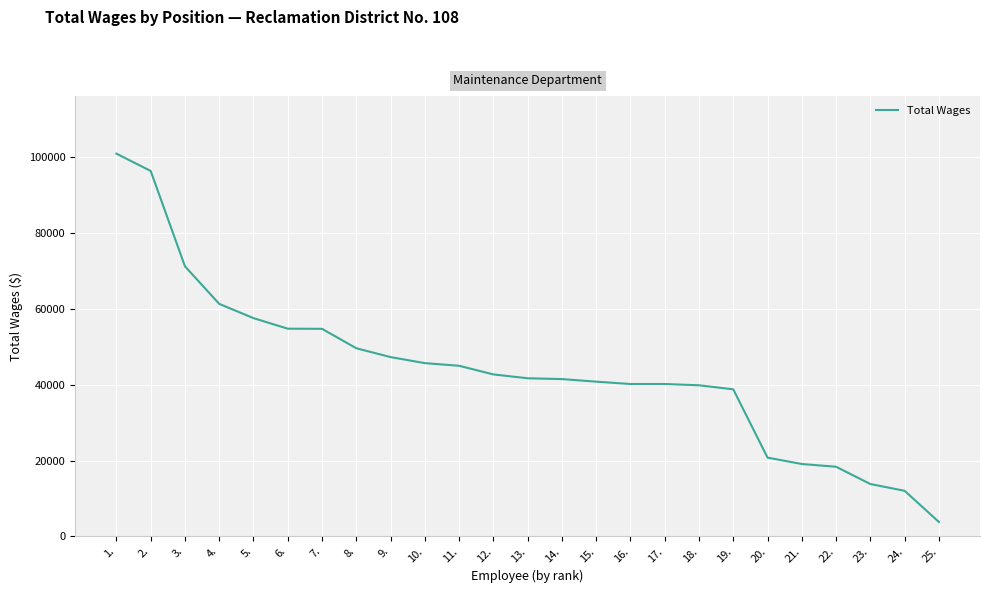

What value does the data have at 6.?

54780